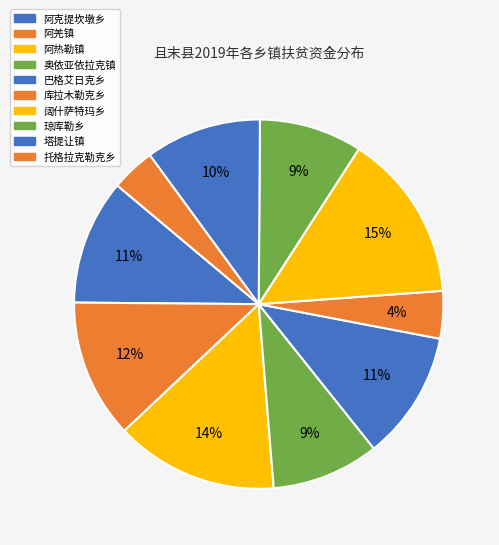

Is there any slice that represents more than half of the pie?

No